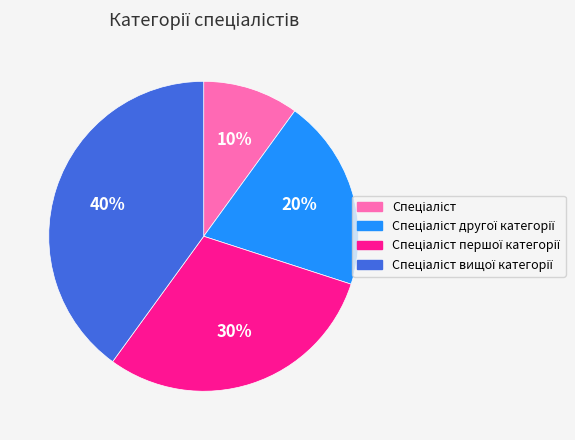

How many slices are in this pie chart?

4